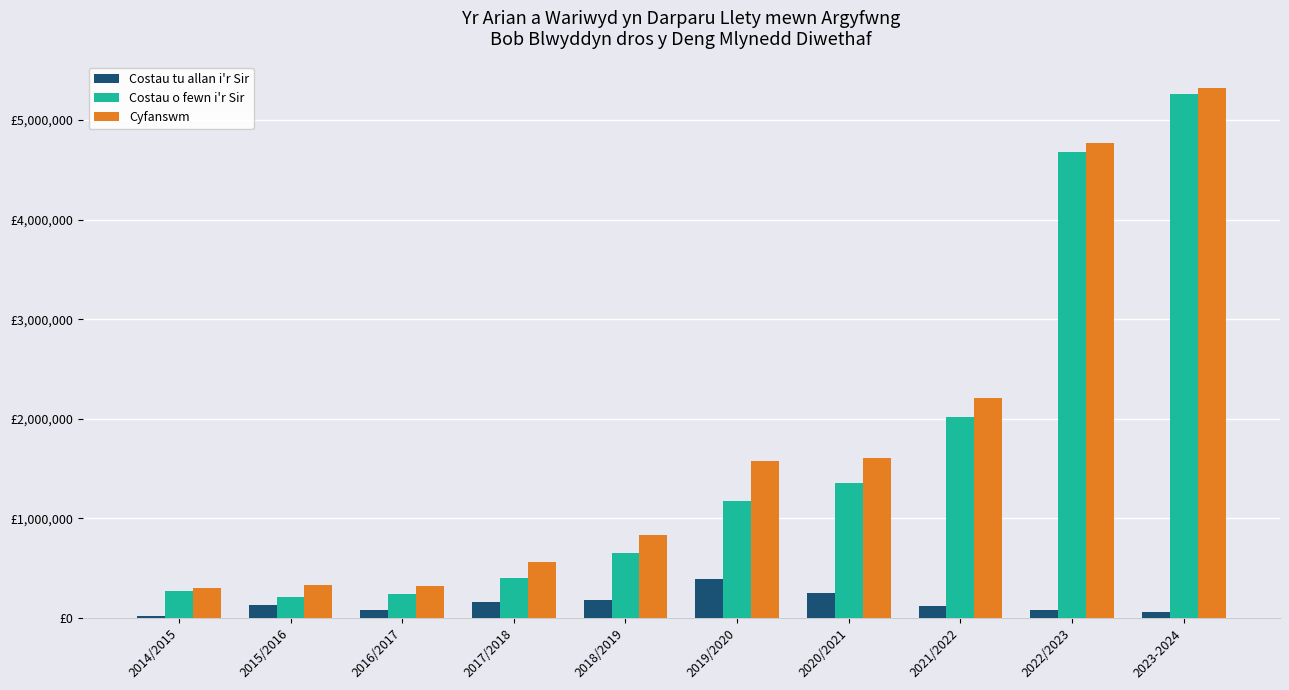

What are all the series names shown in the legend?

Costau tu allan i'r Sir, Costau o fewn i'r Sir, Cyfanswm